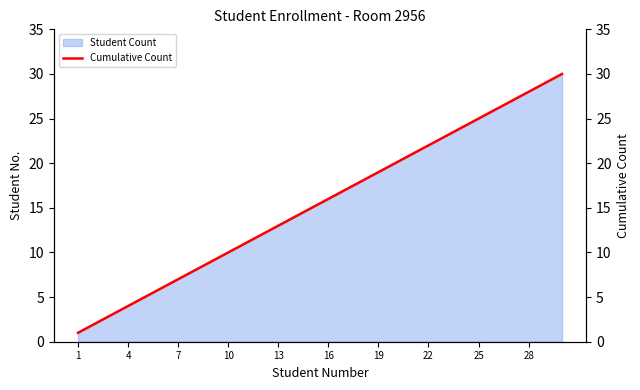

How many values are below 16?

15